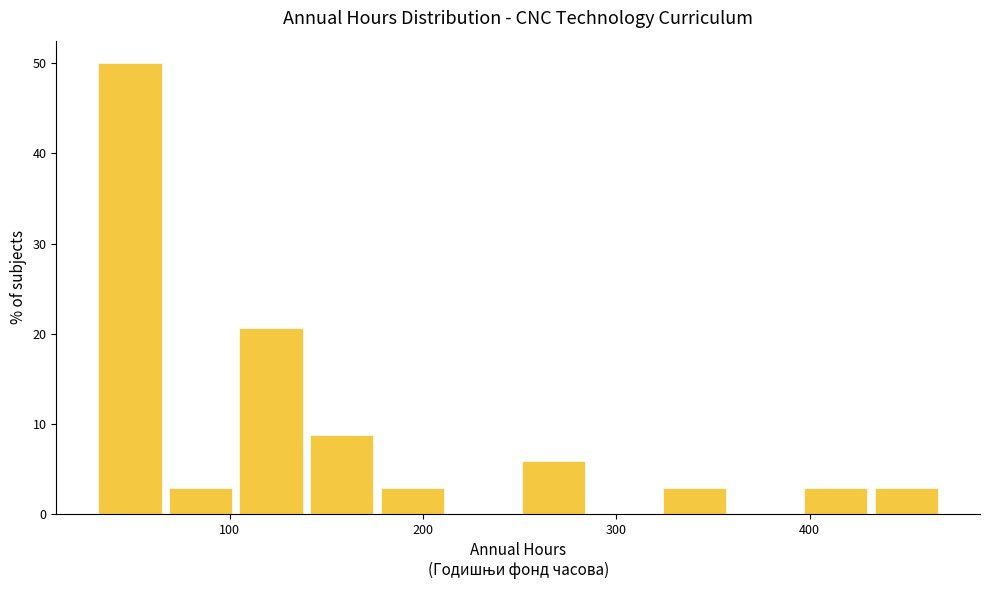

Around what value on the x-axis is the tallest bar? Give the approximate position of its centre, as read against the axis.

50